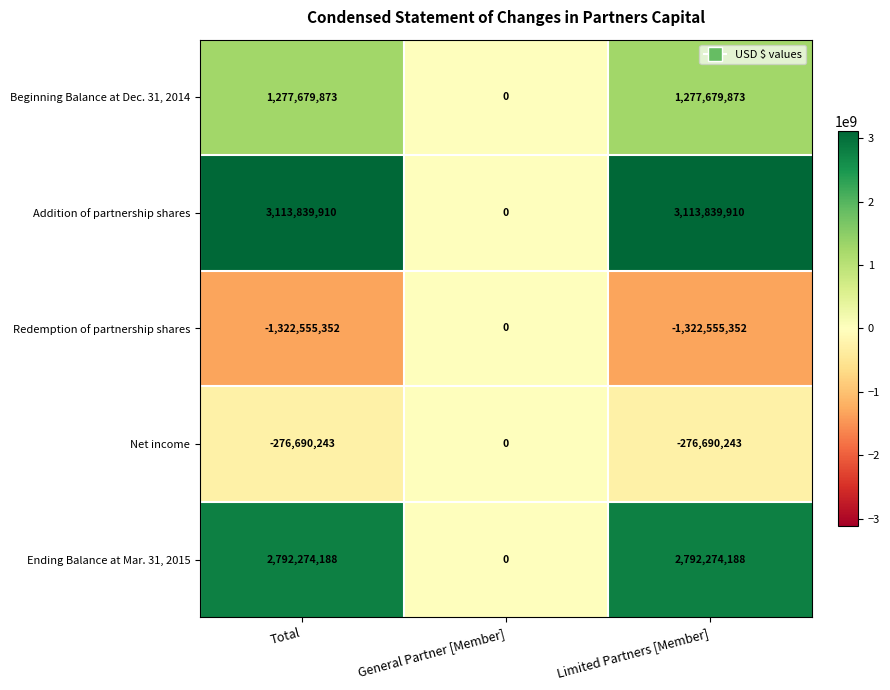

Count the Net income values in the range -276690243 to 0.

3